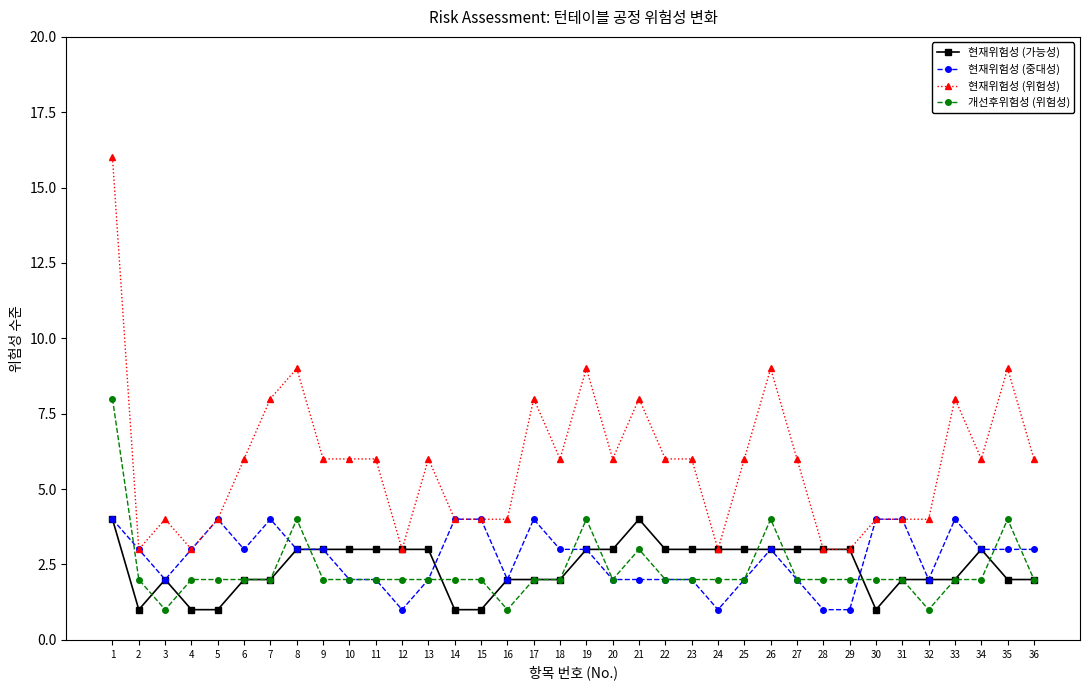

What is the value of the 현재위험성 (중대성) point at the 12th from the left?

1